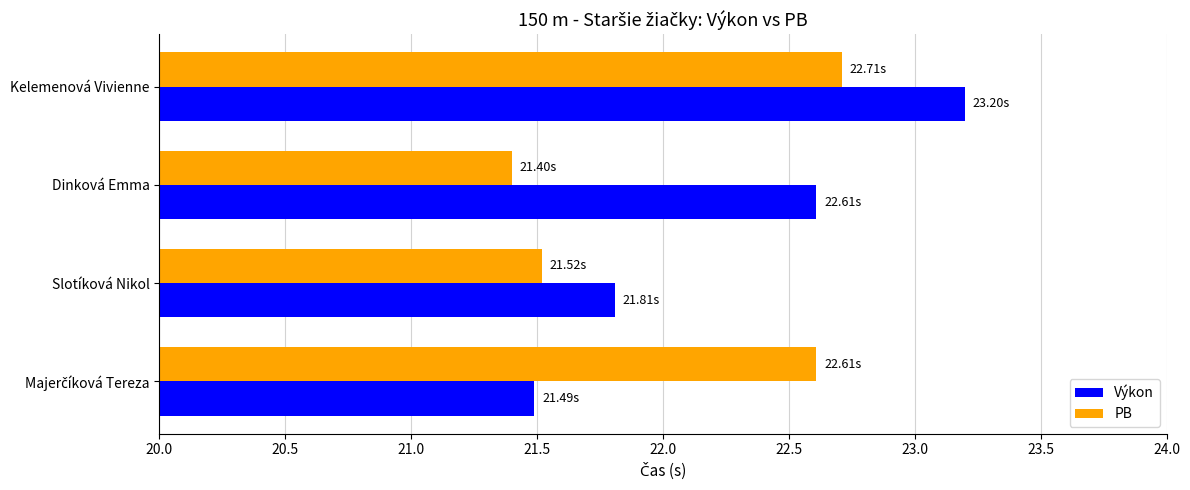

At which category does the chart reach its peak across all series?

Kelemenová Vivienne